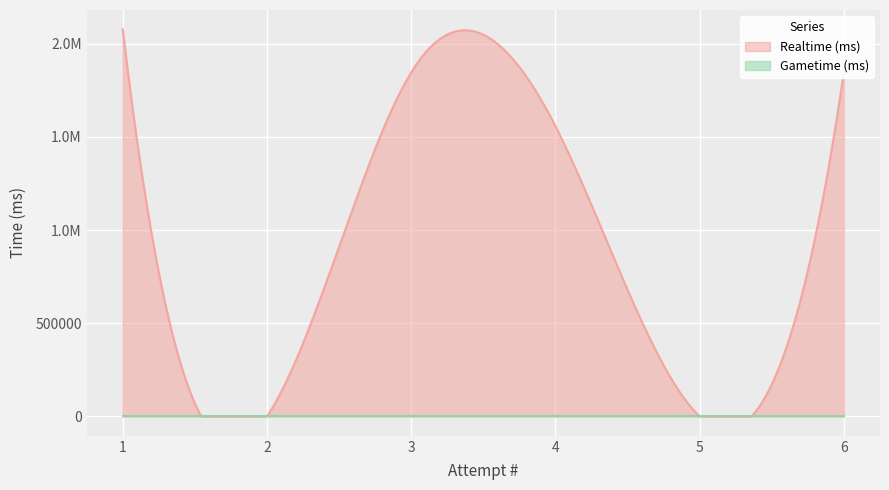

Reading left to right, list all the values displayed in this chart.

Realtime (ms): 1=2076253	2=0	3=1845500	4=1556224	5=0	6=1850233
Gametime (ms): 1=0	2=0	3=0	4=0	5=0	6=0